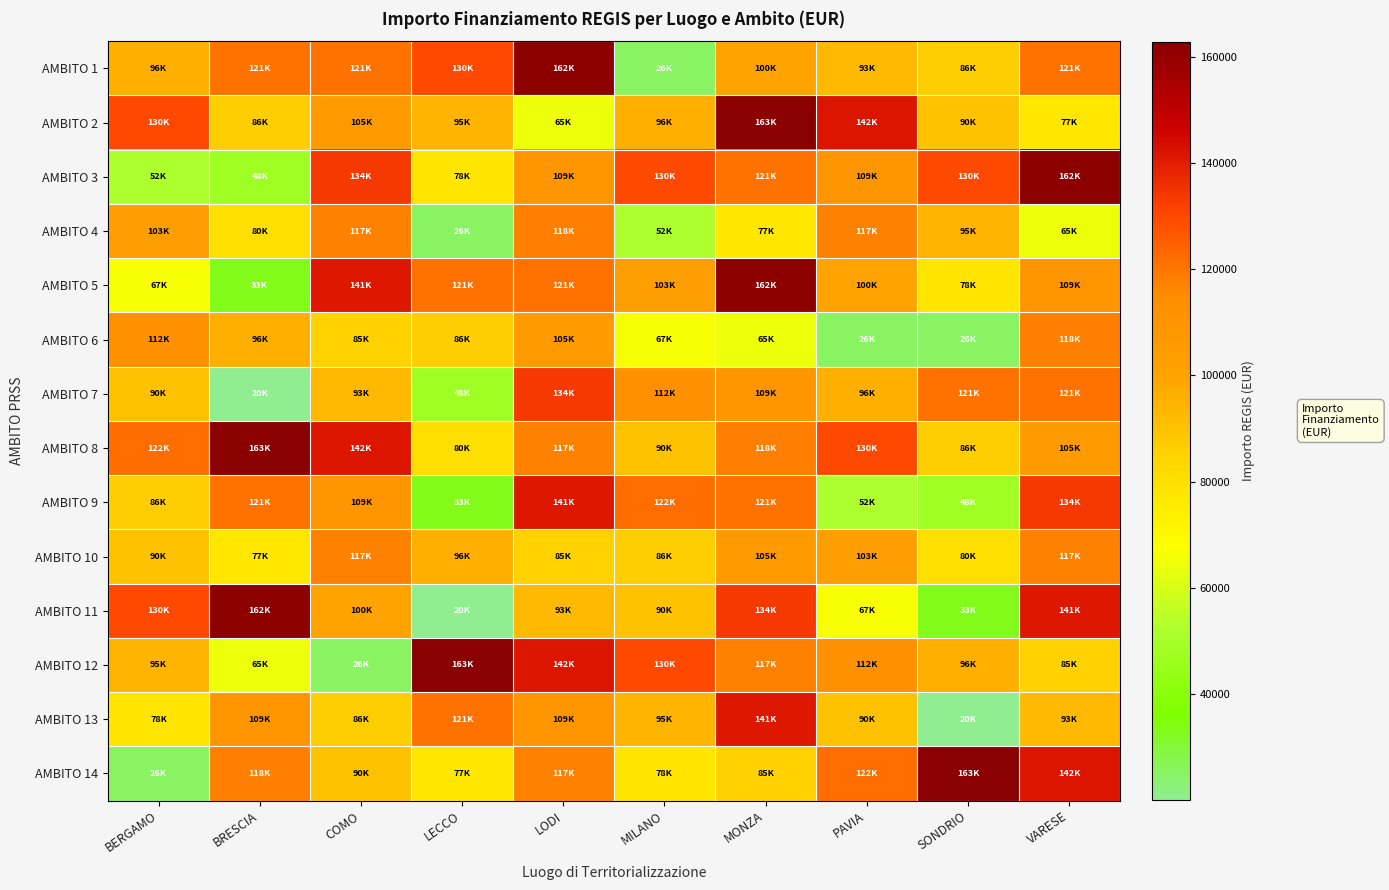

Reading right to left, extract all data points from this chart.

AMBITO 1: VARESE=120792	SONDRIO=86336	PAVIA=93089	MONZA=99947	MILANO=25552	LODI=162000	LECCO=130000	COMO=120657	BRESCIA=120757	BERGAMO=96064
AMBITO 2: VARESE=77436	SONDRIO=90070	PAVIA=142076	MONZA=162783	MILANO=96064	LODI=64600	LECCO=94792	COMO=104892	BRESCIA=86068	BERGAMO=129929
AMBITO 3: VARESE=162000	SONDRIO=130000	PAVIA=108890	MONZA=120792	MILANO=129929	LODI=108858	LECCO=77928	COMO=133730	BRESCIA=47575	BERGAMO=52338
AMBITO 4: VARESE=64600	SONDRIO=94792	PAVIA=117386	MONZA=77436	MILANO=52338	LODI=118000	LECCO=25512	COMO=117381	BRESCIA=79948	BERGAMO=103228
AMBITO 5: VARESE=108858	SONDRIO=77928	PAVIA=99947	MONZA=162000	MILANO=103228	LODI=120657	LECCO=120757	COMO=141407	BRESCIA=33451	BERGAMO=66511
AMBITO 6: VARESE=118000	SONDRIO=25512	PAVIA=25552	MONZA=64600	MILANO=66511	LODI=104892	LECCO=86068	COMO=84911	BRESCIA=96206	BERGAMO=112332
AMBITO 7: VARESE=120657	SONDRIO=120757	PAVIA=96064	MONZA=108858	MILANO=112332	LODI=133730	LECCO=47575	COMO=93089	BRESCIA=20115	BERGAMO=90000
AMBITO 8: VARESE=104892	SONDRIO=86068	PAVIA=129929	MONZA=118000	MILANO=90000	LODI=117381	LECCO=79948	COMO=142076	BRESCIA=162783	BERGAMO=121644
AMBITO 9: VARESE=133730	SONDRIO=47575	PAVIA=52338	MONZA=120657	MILANO=121644	LODI=141407	LECCO=33451	COMO=108890	BRESCIA=120792	BERGAMO=86336
AMBITO 10: VARESE=117381	SONDRIO=79948	PAVIA=103228	MONZA=104892	MILANO=86336	LODI=84911	LECCO=96206	COMO=117386	BRESCIA=77436	BERGAMO=90070
AMBITO 11: VARESE=141407	SONDRIO=33451	PAVIA=66511	MONZA=133730	MILANO=90070	LODI=93089	LECCO=20115	COMO=99947	BRESCIA=162000	BERGAMO=130000
AMBITO 12: VARESE=84911	SONDRIO=96206	PAVIA=112332	MONZA=117381	MILANO=130000	LODI=142076	LECCO=162783	COMO=25552	BRESCIA=64600	BERGAMO=94792
AMBITO 13: VARESE=93089	SONDRIO=20115	PAVIA=90000	MONZA=141407	MILANO=94792	LODI=108890	LECCO=120792	COMO=86336	BRESCIA=108858	BERGAMO=77928
AMBITO 14: VARESE=142076	SONDRIO=162783	PAVIA=121644	MONZA=84911	MILANO=77928	LODI=117386	LECCO=77436	COMO=90070	BRESCIA=118000	BERGAMO=25512